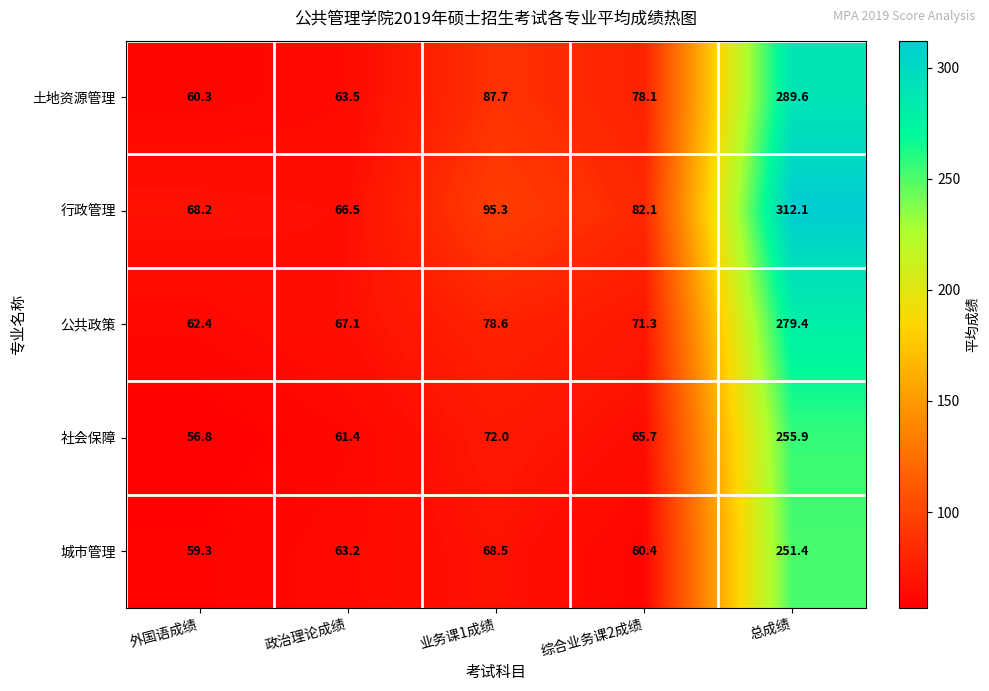

Reading left to right, list all the values displayed in this chart.

土地资源管理: 60.3	63.5	87.7	78.1	289.6
行政管理: 68.2	66.5	95.3	82.1	312.1
公共政策: 62.4	67.1	78.6	71.3	279.4
社会保障: 56.8	61.4	72.0	65.7	255.9
城市管理: 59.3	63.2	68.5	60.4	251.4